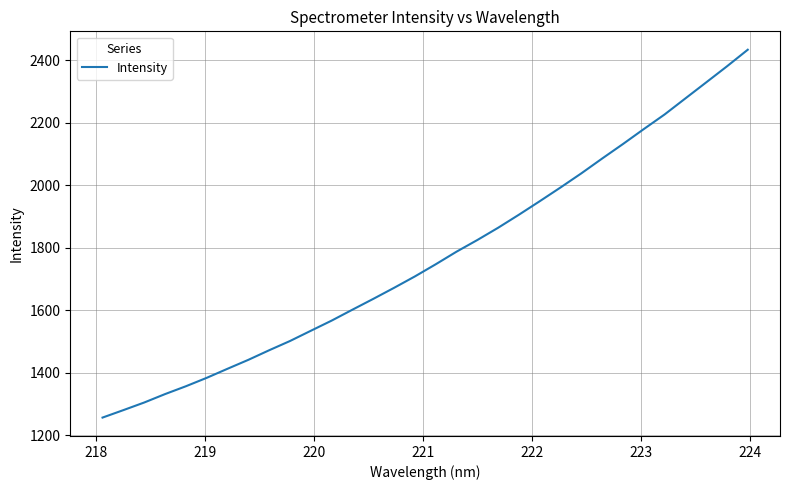

What is the difference between the maximum and minimum values?

1178.3